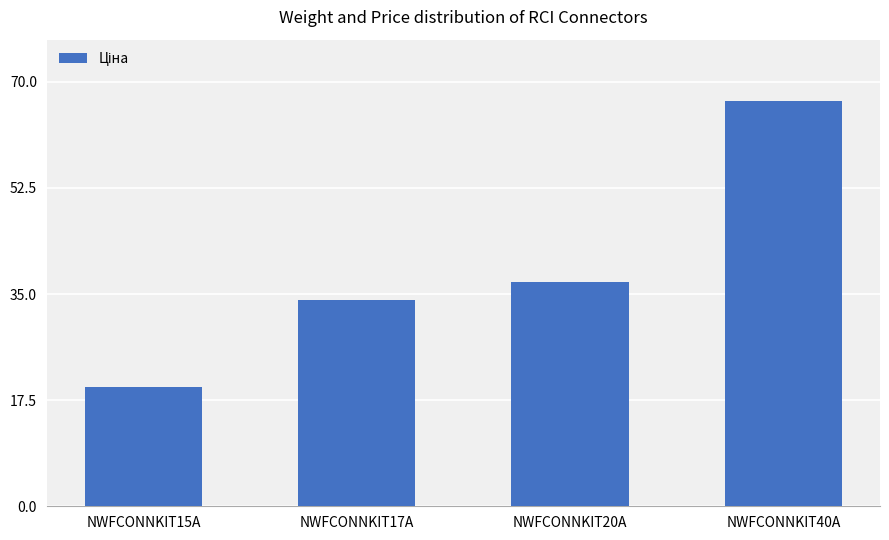

Between NWFCONNKIT17A and NWFCONNKIT15A, which is larger?

NWFCONNKIT17A